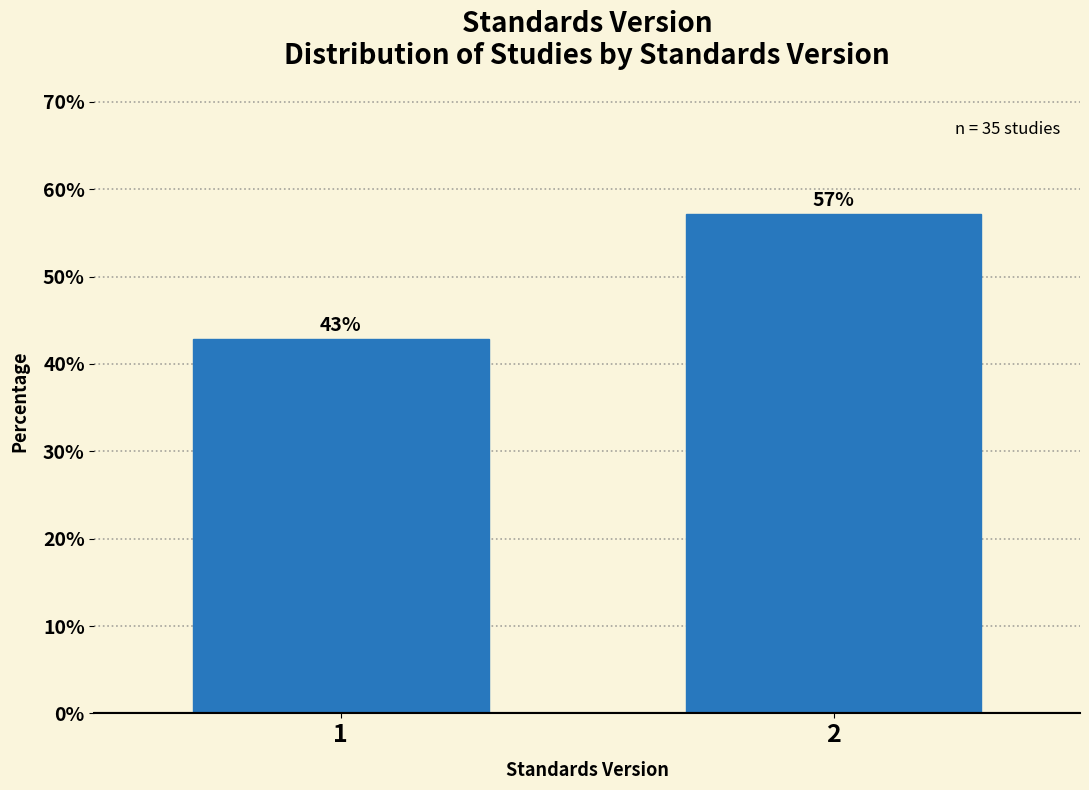

Rank the categories by value from highest to lowest.

2, 1